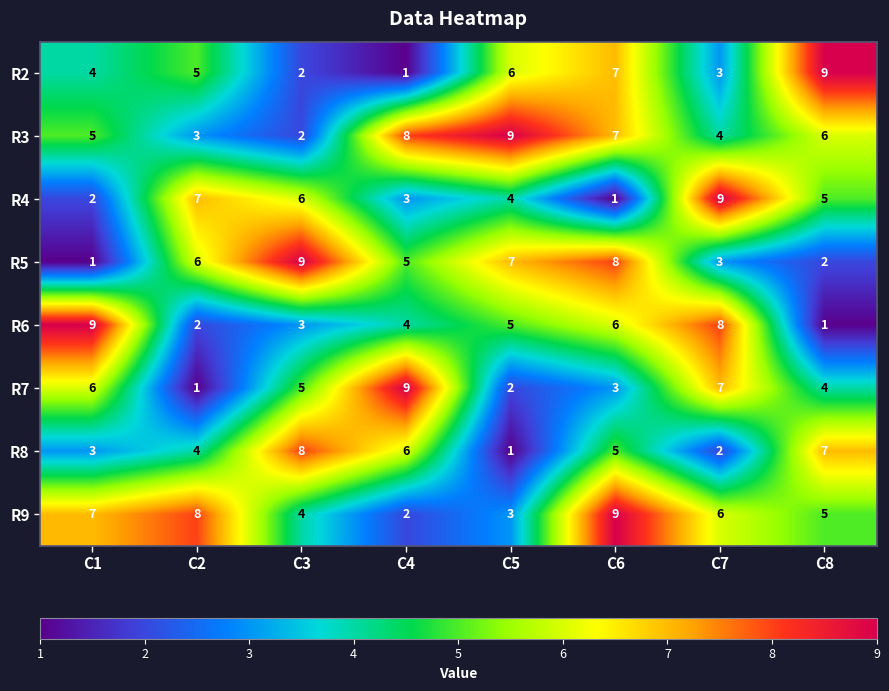

What is the difference between the second highest and second lowest values in the R6 series?

6